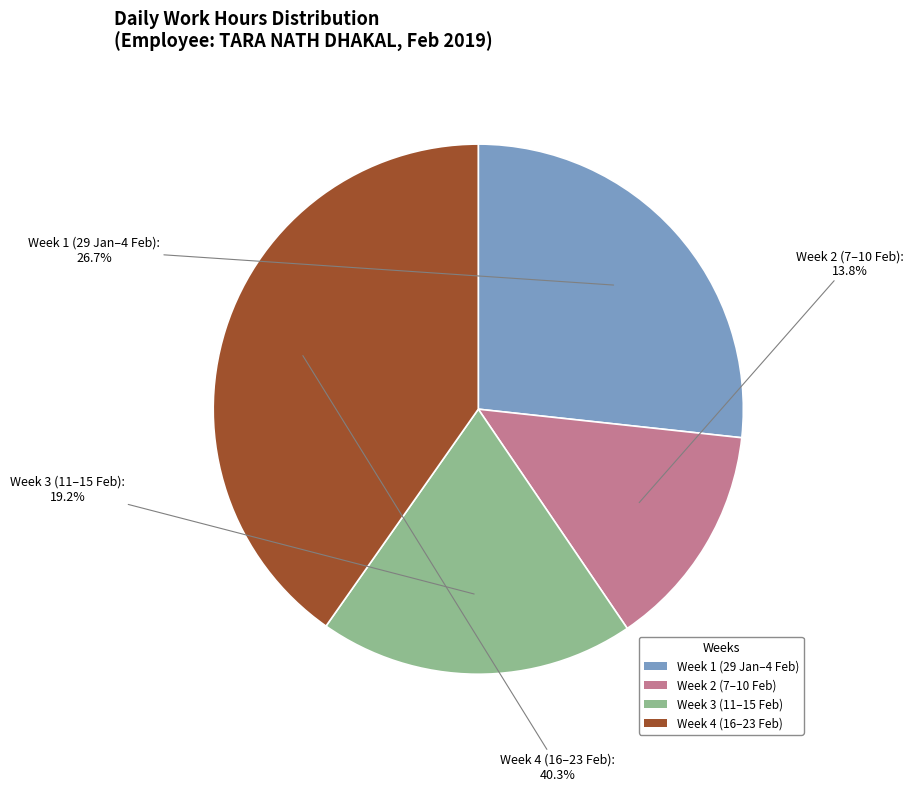

Is there a majority slice in this chart?

No